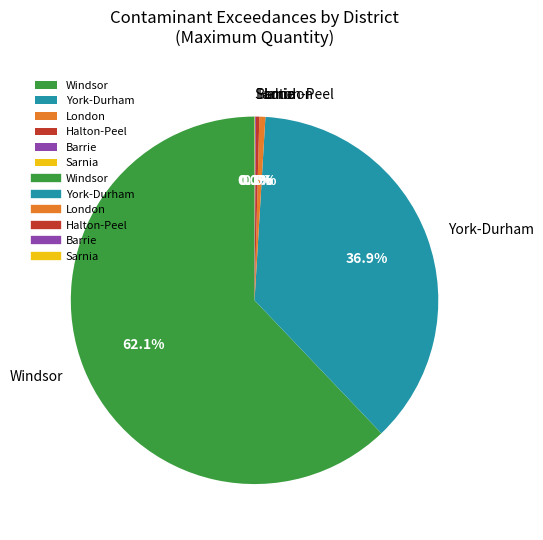

Does Windsor account for over 50% of the chart?

Yes